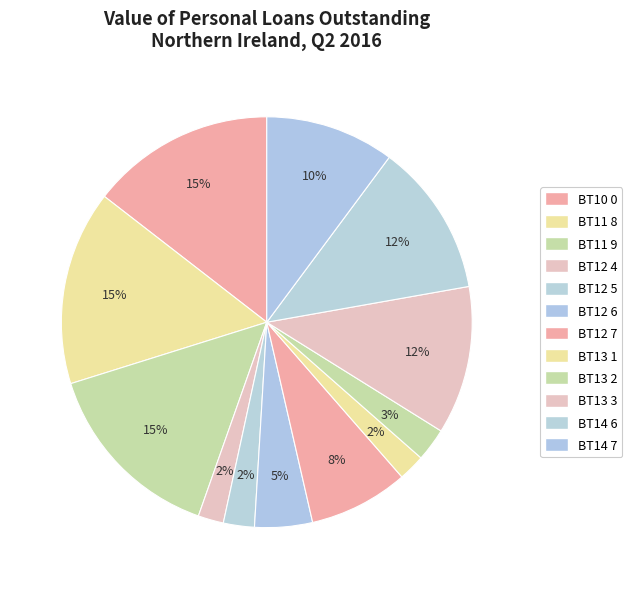

How many segments does this pie chart have?

12